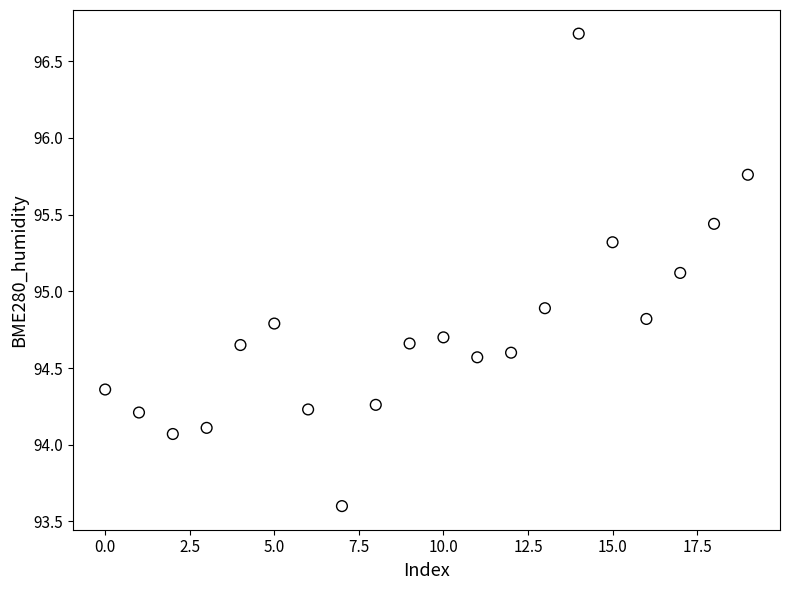

What is the range of Y values (max minus min)?

3.1